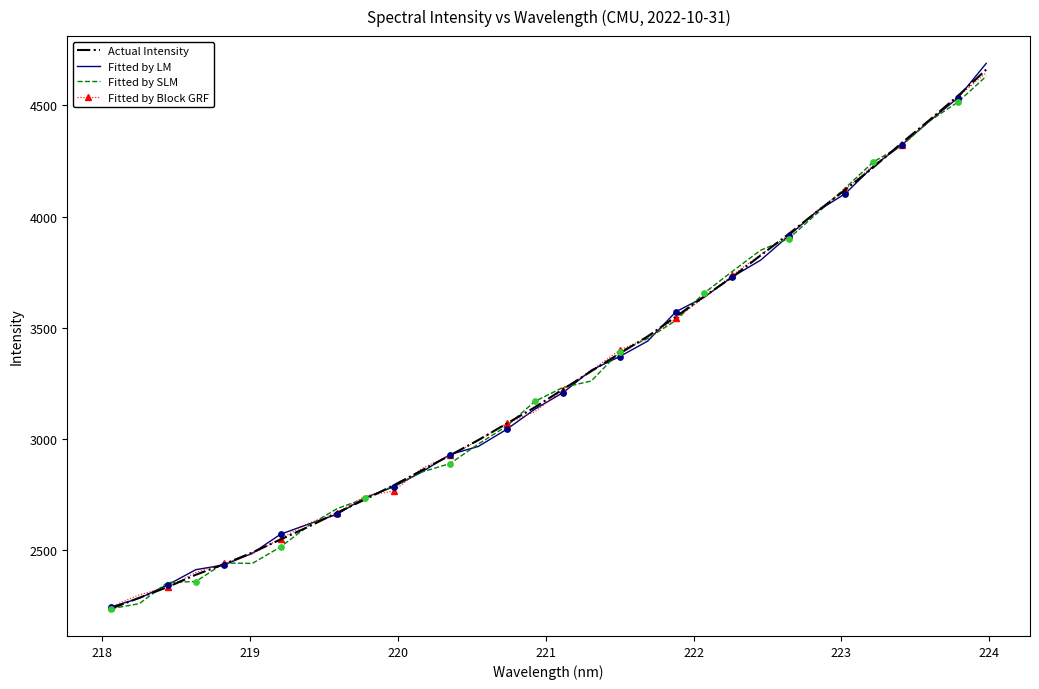

What is the minimum value shown in the chart?

2238.2